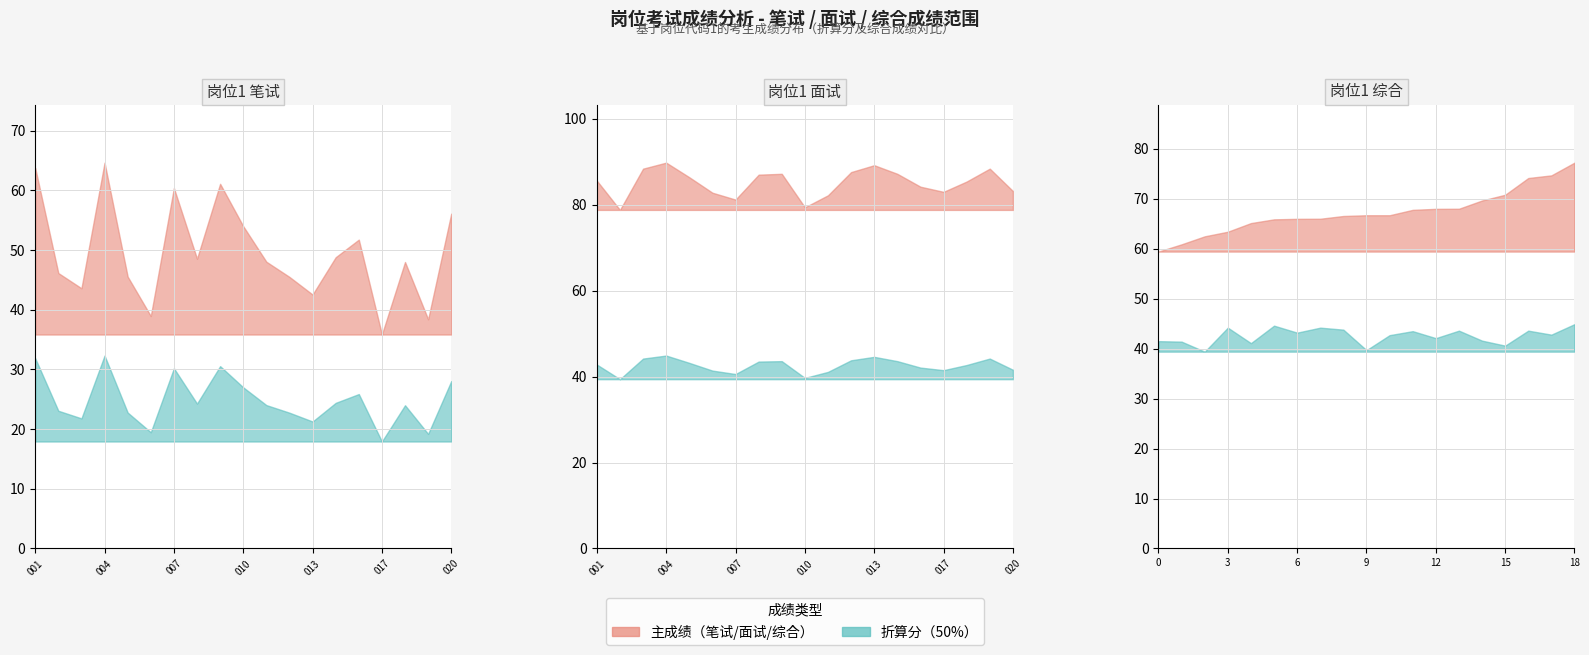

True or false: 笔试成绩 and 面试成绩 intersect in this chart.

False